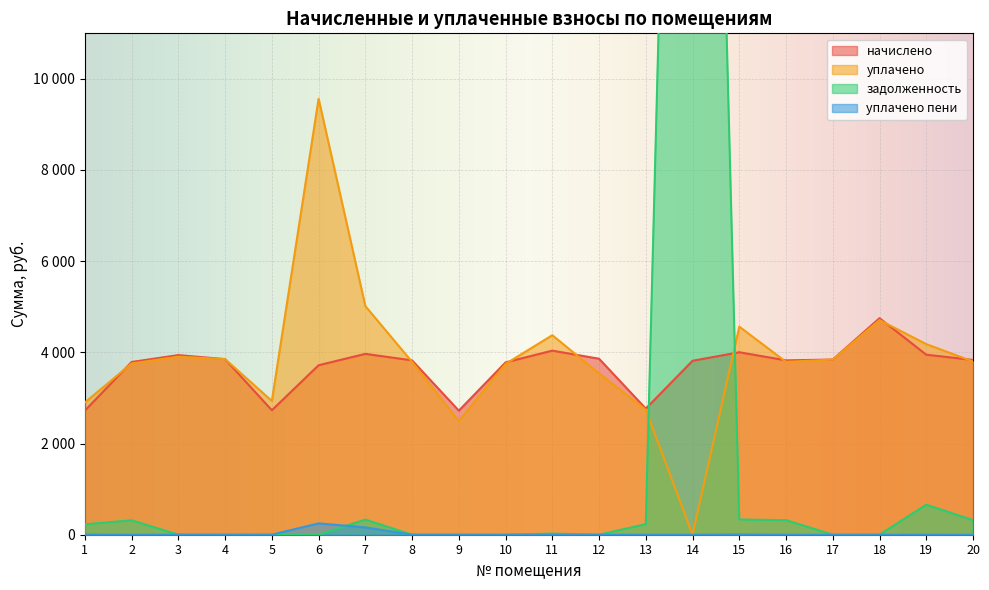

Which has a higher value, 10 or 20?

20